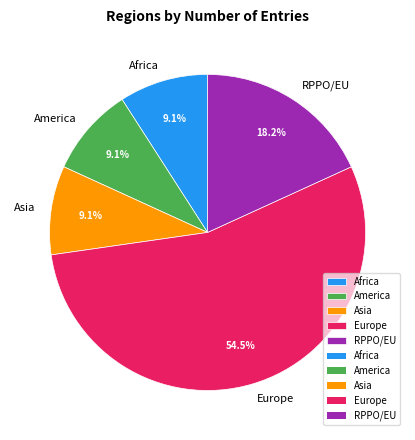

The Asia slice represents 40% of the pie. True or false?

False